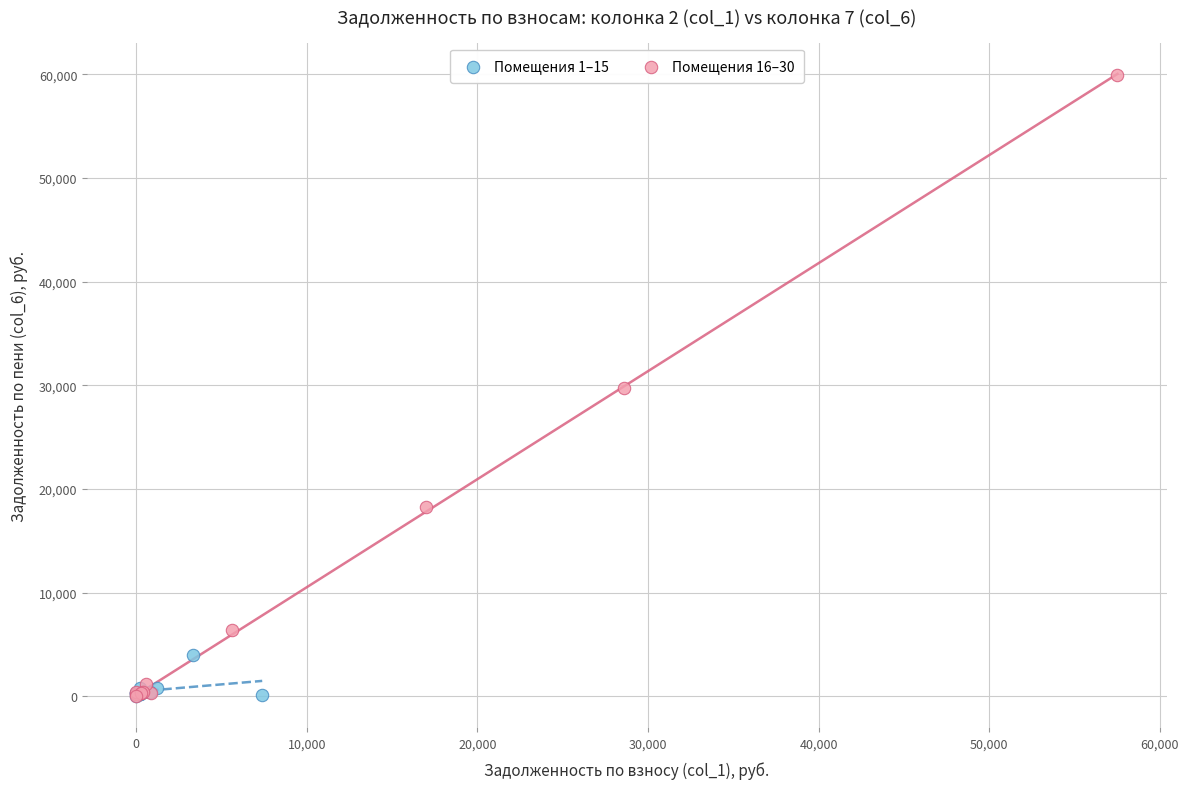

Which series has the widest spread of Y values?

Помещения 16–30